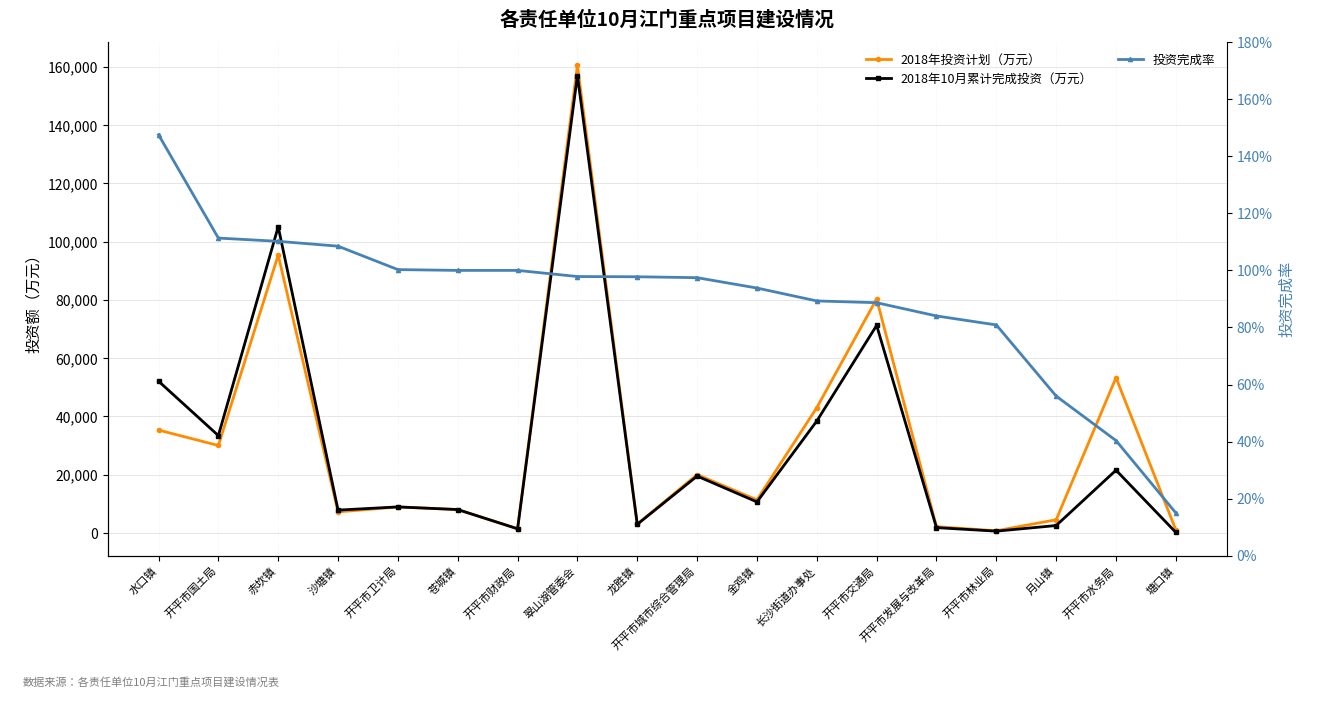

Is this an area chart (filled region under the line)?

No